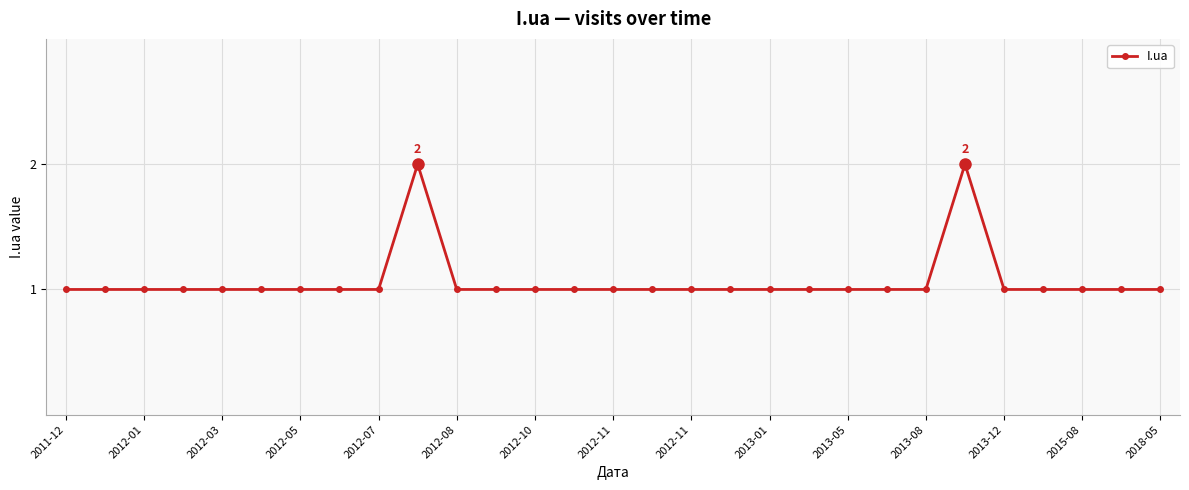

Reading left to right, what are all the values shown in this chart?

1	1	1	1	1	1	1	1	1	2	1	1	1	1	1	1	1	1	1	1	1	1	1	2	1	1	1	1	1